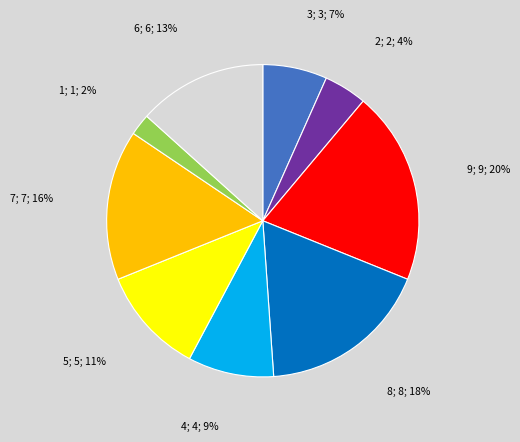

To the nearest percent, what is the average slice percentage?

11%